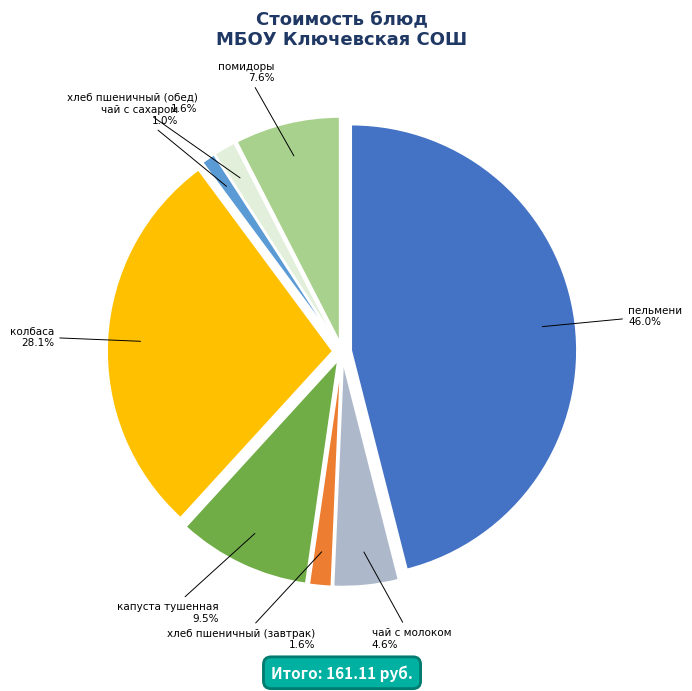

To the nearest percent, what percentage of the pie is хлеб пшеничный (обед)?

2%